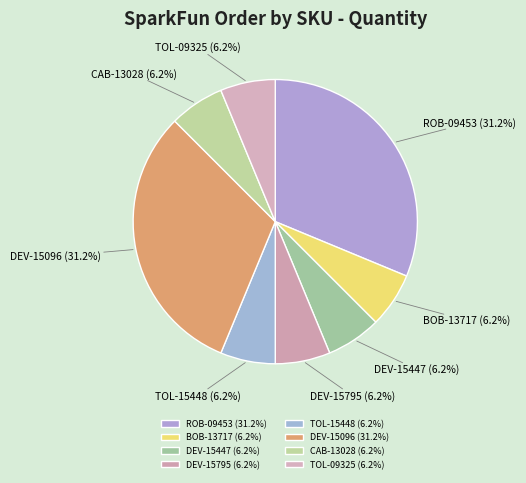

Is the sum of TOL-15448 and CAB-13028 greater than half?

No